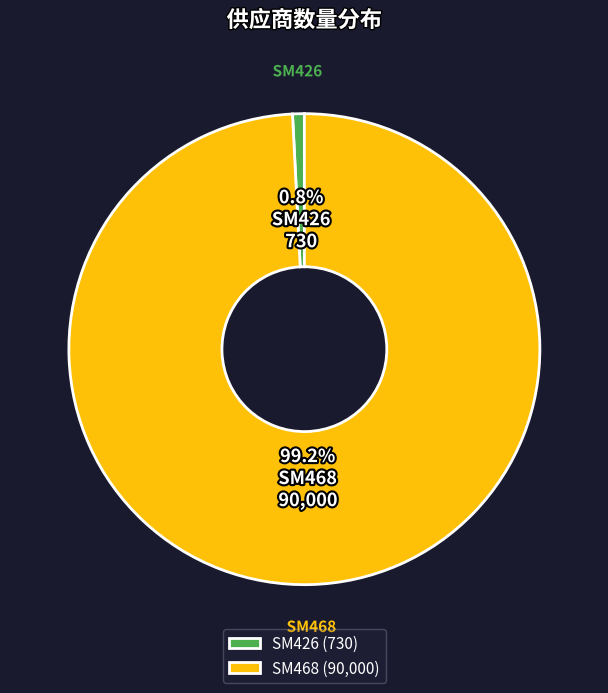

To the nearest percent, what is the difference between the SM426 and SM468 slice percentages?

98%